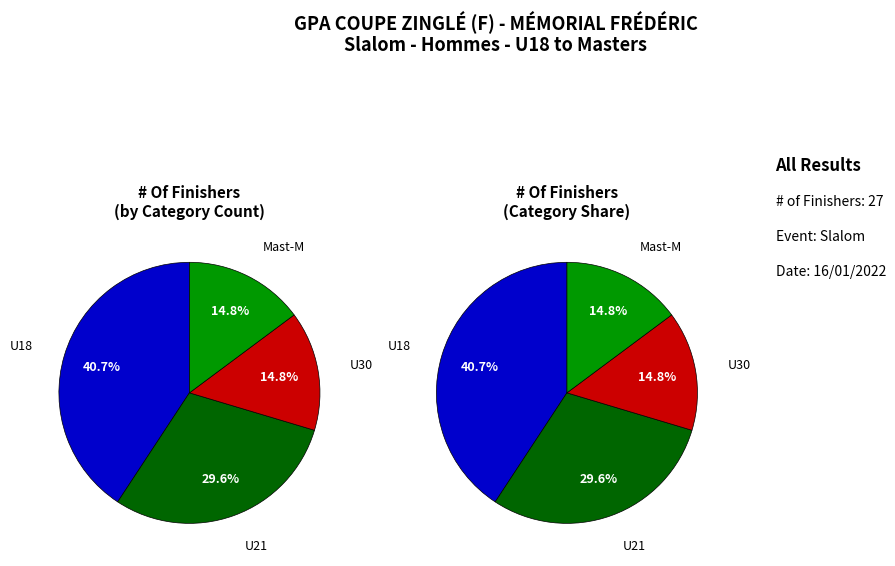

Which category has the smallest portion of the pie?

U30